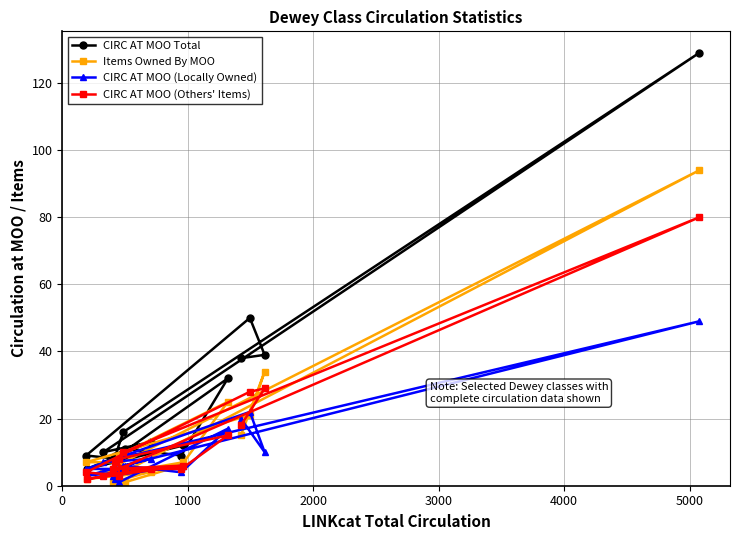

True or false: CIRC AT MOO Total has more than 0 interior local peaks.

True